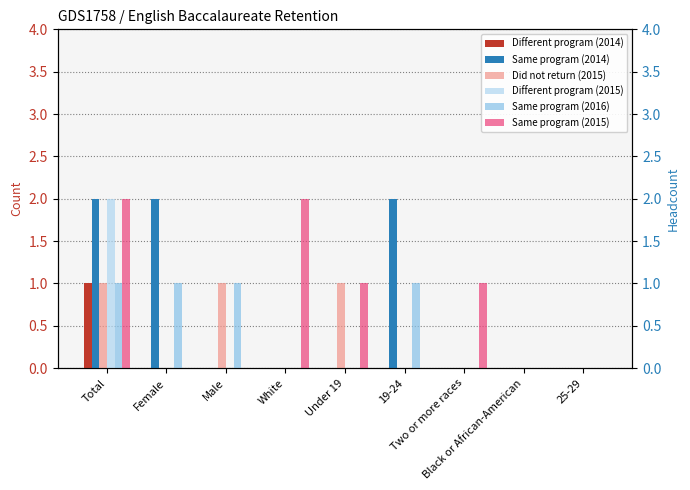

Reading left to right, what are all the values shown in this chart?

Different program (2014): 1	0	0	0	0	0	0	0	0
Same program (2014): 2	2	0	0	0	2	0	0	0
Did not return (2015): 1	0	1	0	1	0	0	0	0
Different program (2015): 2	0	0	0	0	0	0	0	0
Same program (2016): 1	1	1	0	0	1	0	0	0
Same program (2015): 2	0	0	2	1	0	1	0	0